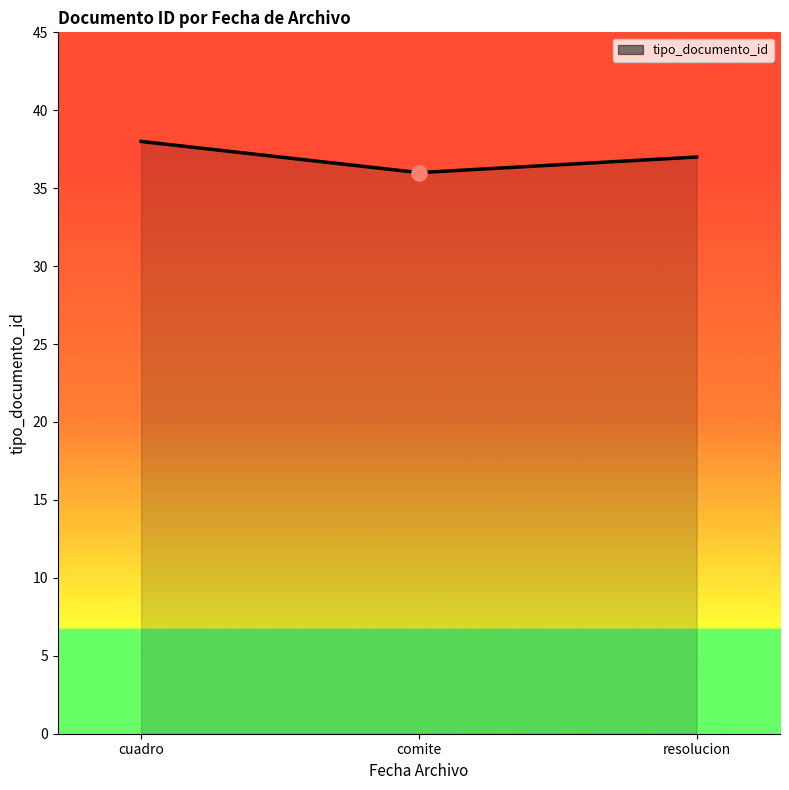

Between resolucion and comite, which is larger?

resolucion